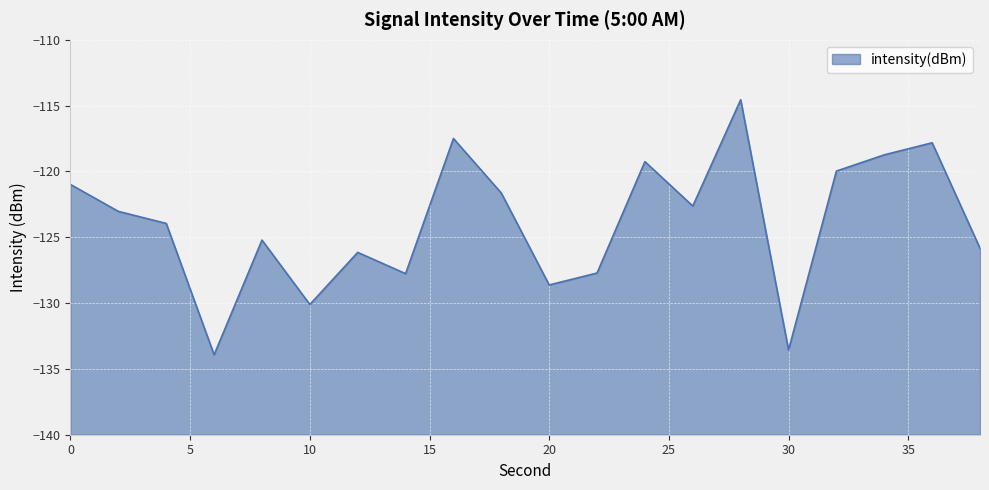

Reading left to right, transcribe all the data shown in this chart.

0=-121.0	2=-123.0	4=-123.9	6=-133.9	8=-125.2	10=-130.1	12=-126.1	14=-127.8	16=-117.5	18=-121.6	20=-128.6	22=-127.7	24=-119.3	26=-122.6	28=-114.6	30=-133.6	32=-120.0	34=-118.7	36=-117.8	38=-125.8